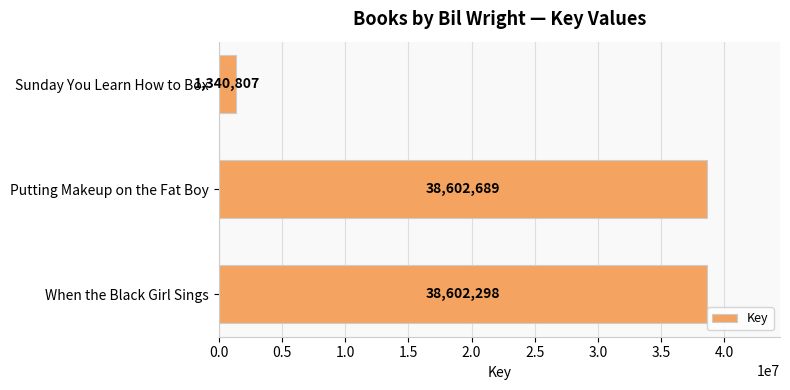

Rank the categories by value from highest to lowest.

Putting Makeup on the Fat Boy, When the Black Girl Sings, Sunday You Learn How to Box